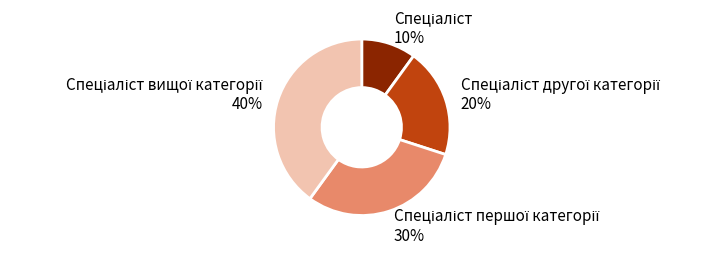

Does any single category account for the majority?

No